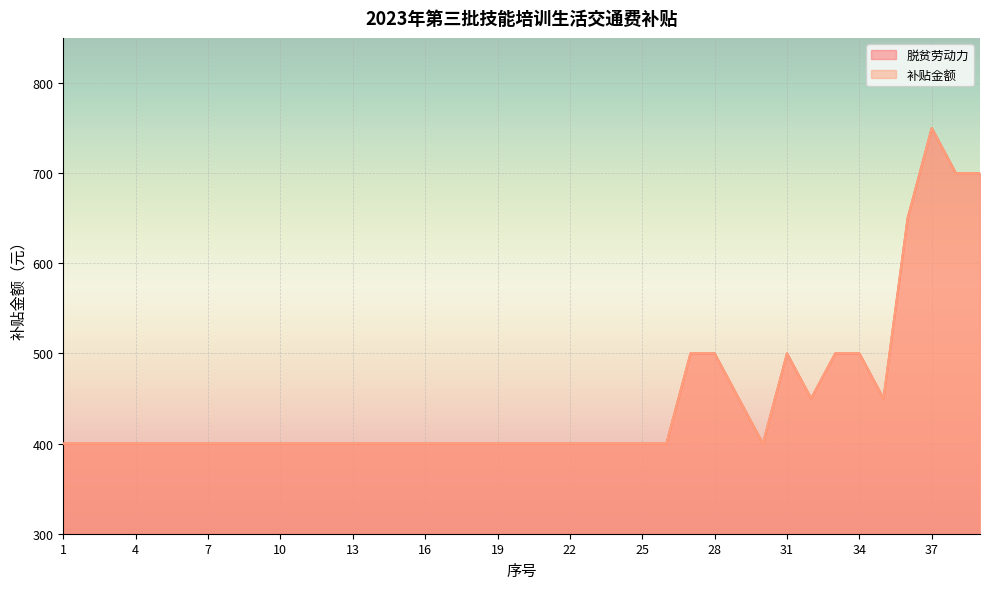

Which has a higher value, 37 or 34?

37